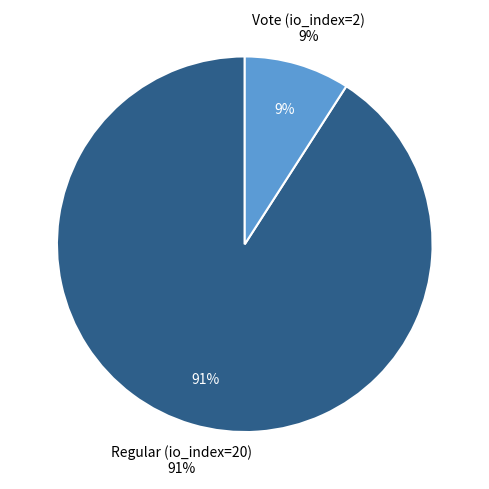

To the nearest percent, what percentage of the pie is Regular (io_index=20)?

91%